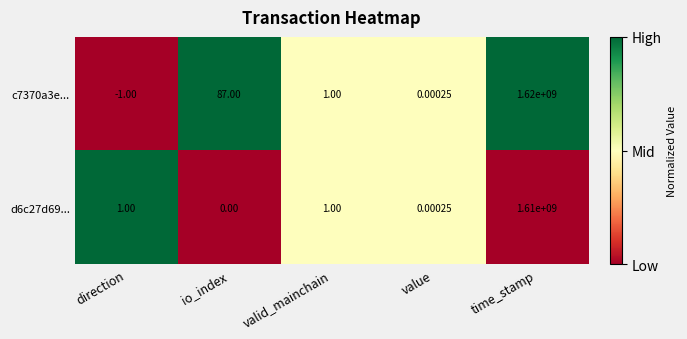

At which label does c7370a3e... first exceed 1?

io_index